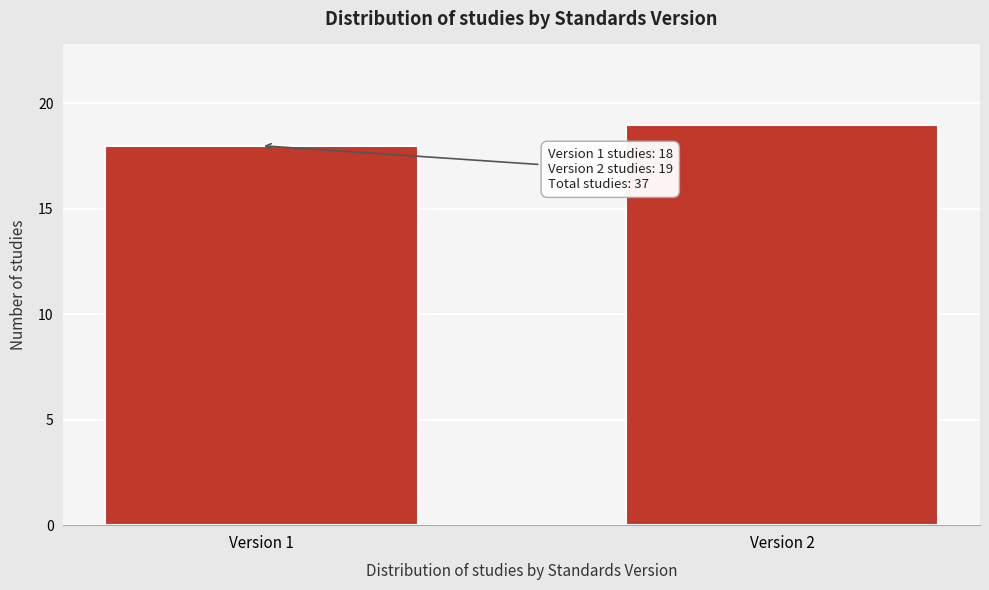

Reading right to left, list all the values displayed in this chart.

Version 2=19	Version 1=18